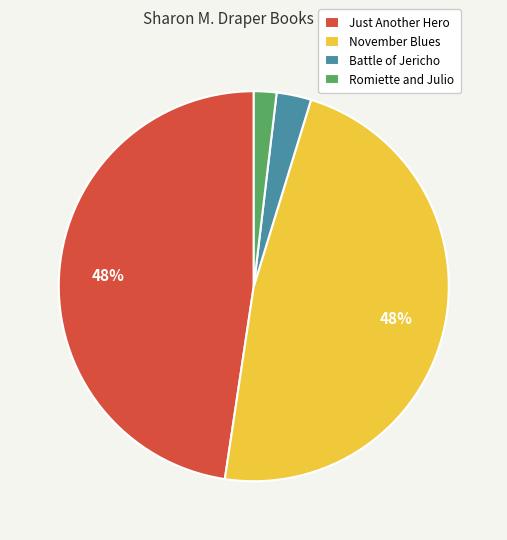

Count the number of slices in the pie.

4